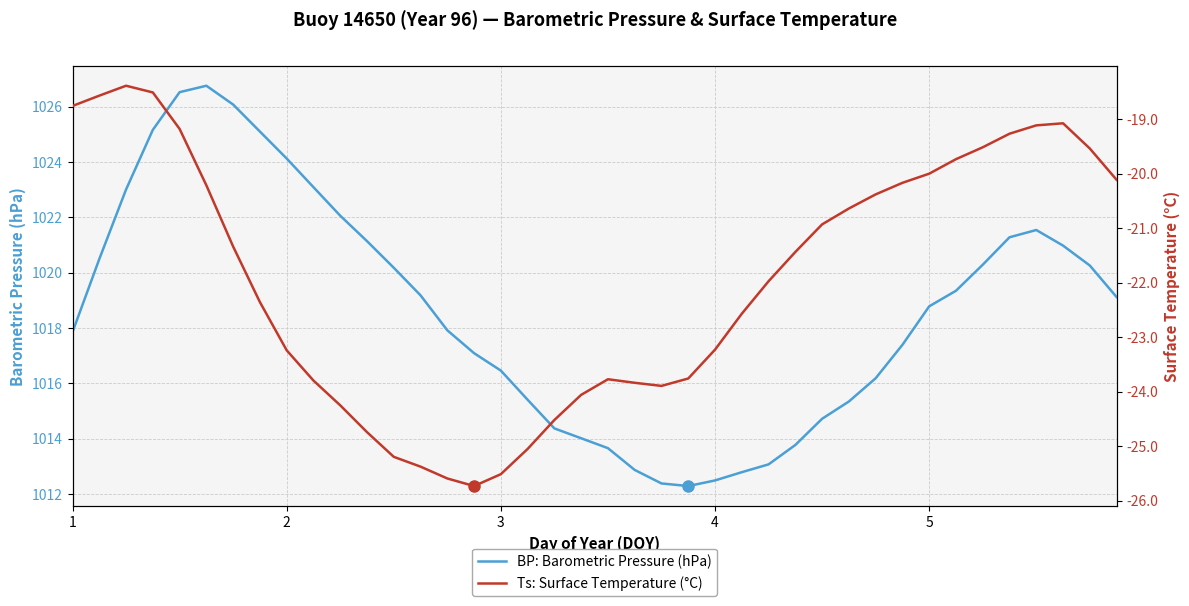

What is the lowest value of the BP: Barometric Pressure (hPa) series?

1012.3